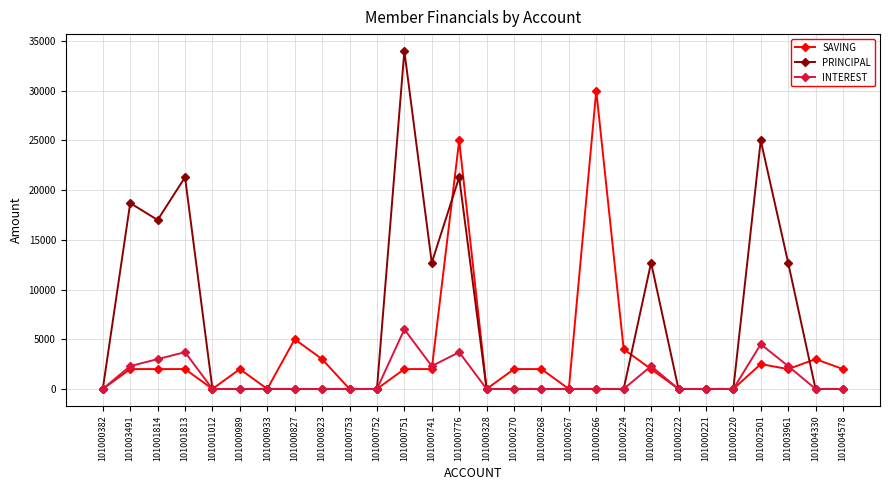

What position from the right is 101001012?

24